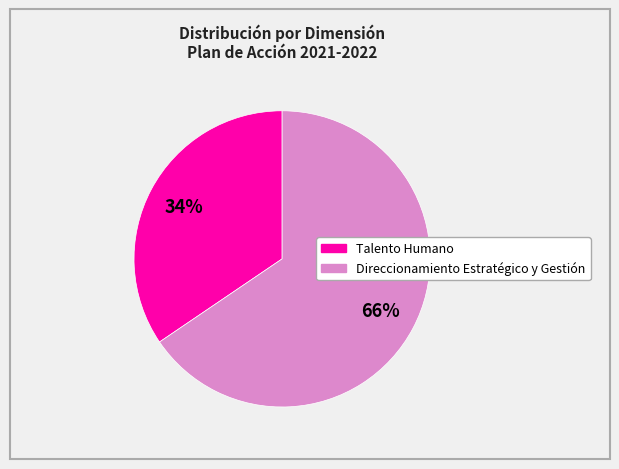

Is there any slice that represents more than half of the pie?

Yes